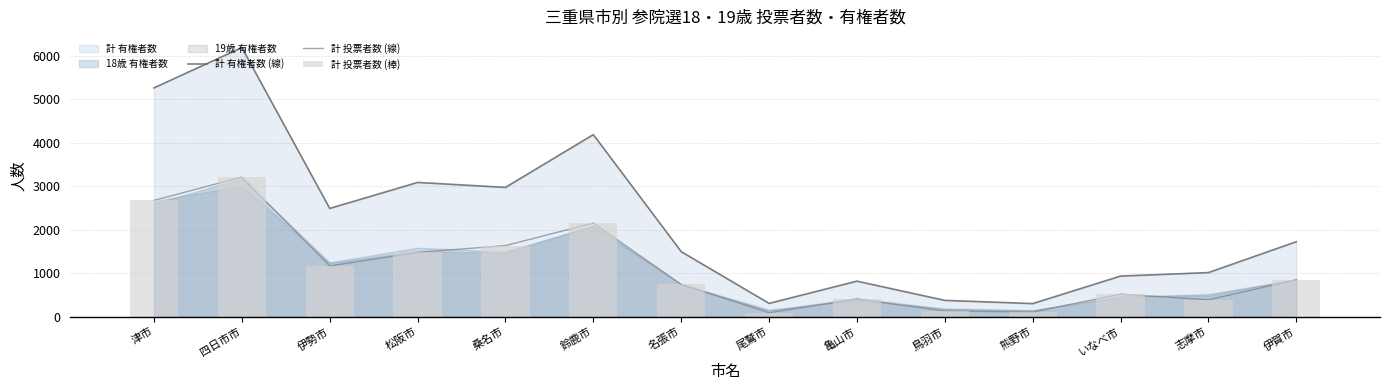

Which series has the widest spread of values?

計 有権者数 (線)